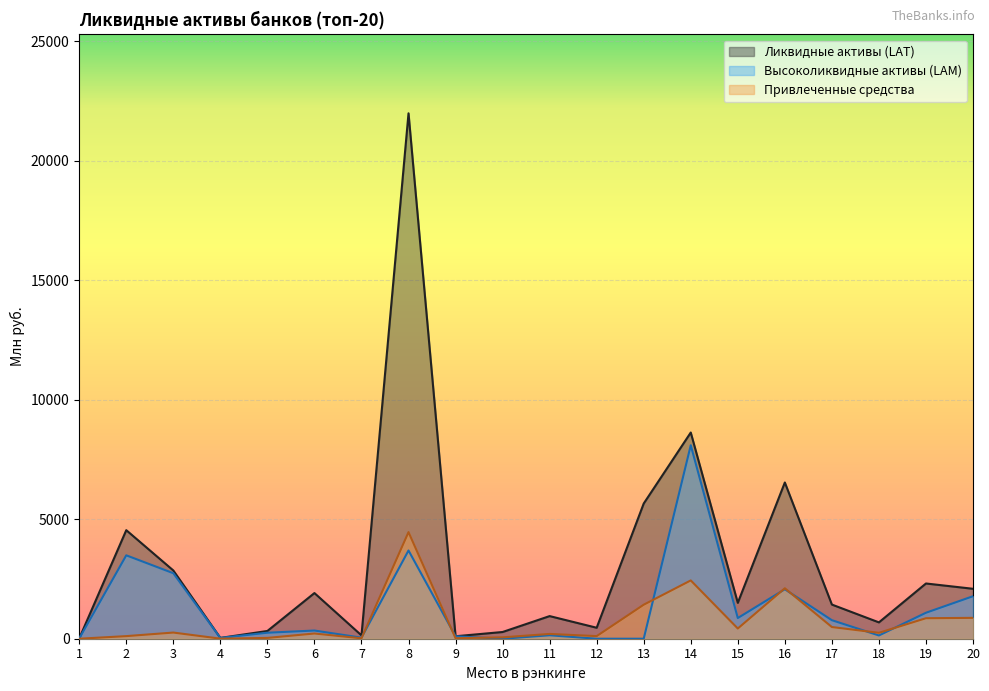

True or false: Ликвидные активы (LAT) and Привлеченные средства cross at least once.

False